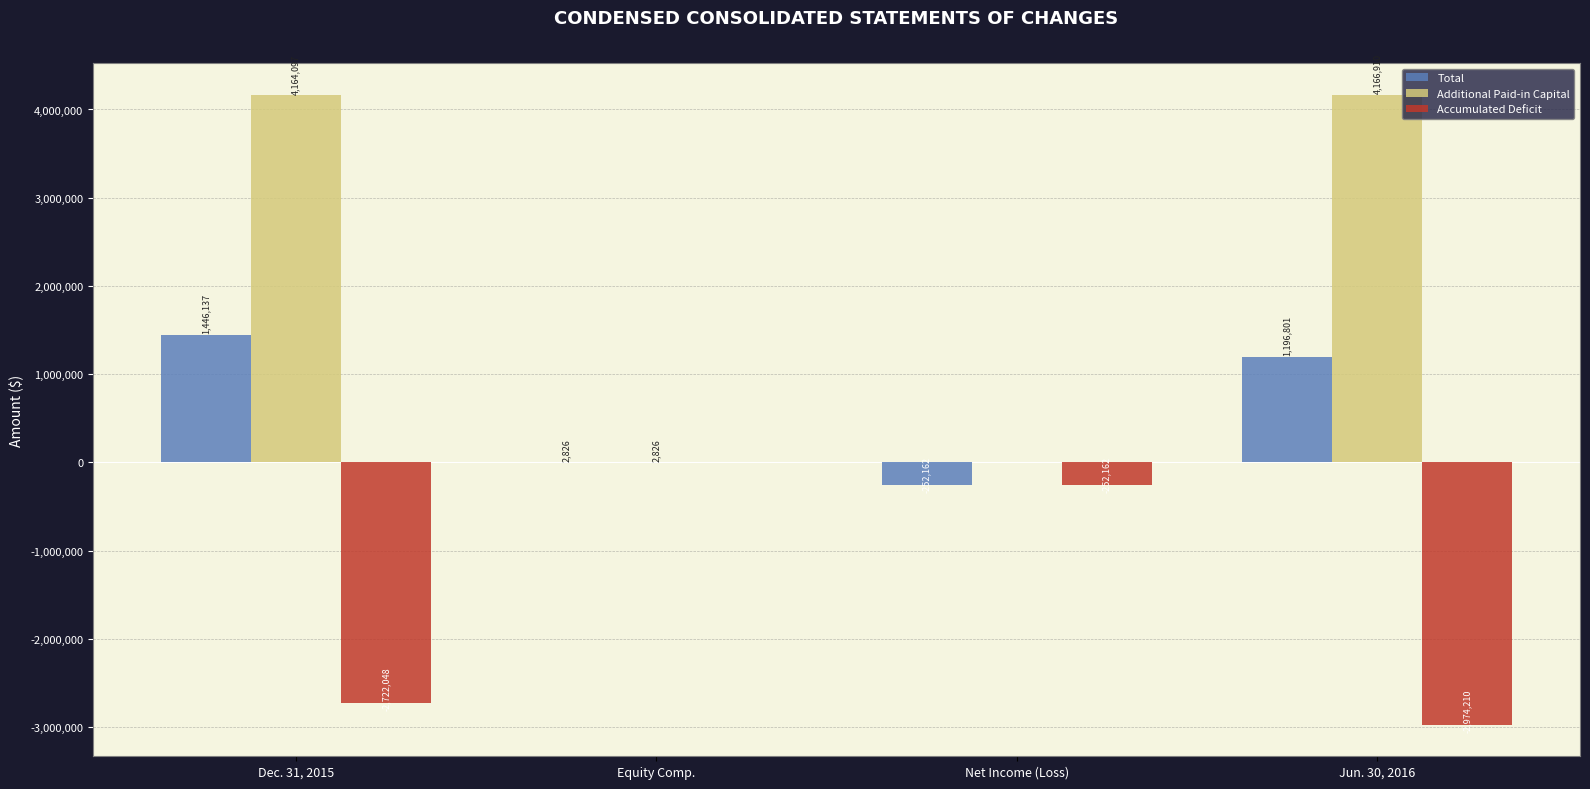

True or false: Additional Paid-in Capital has a value of 2826 at Equity Comp..

True